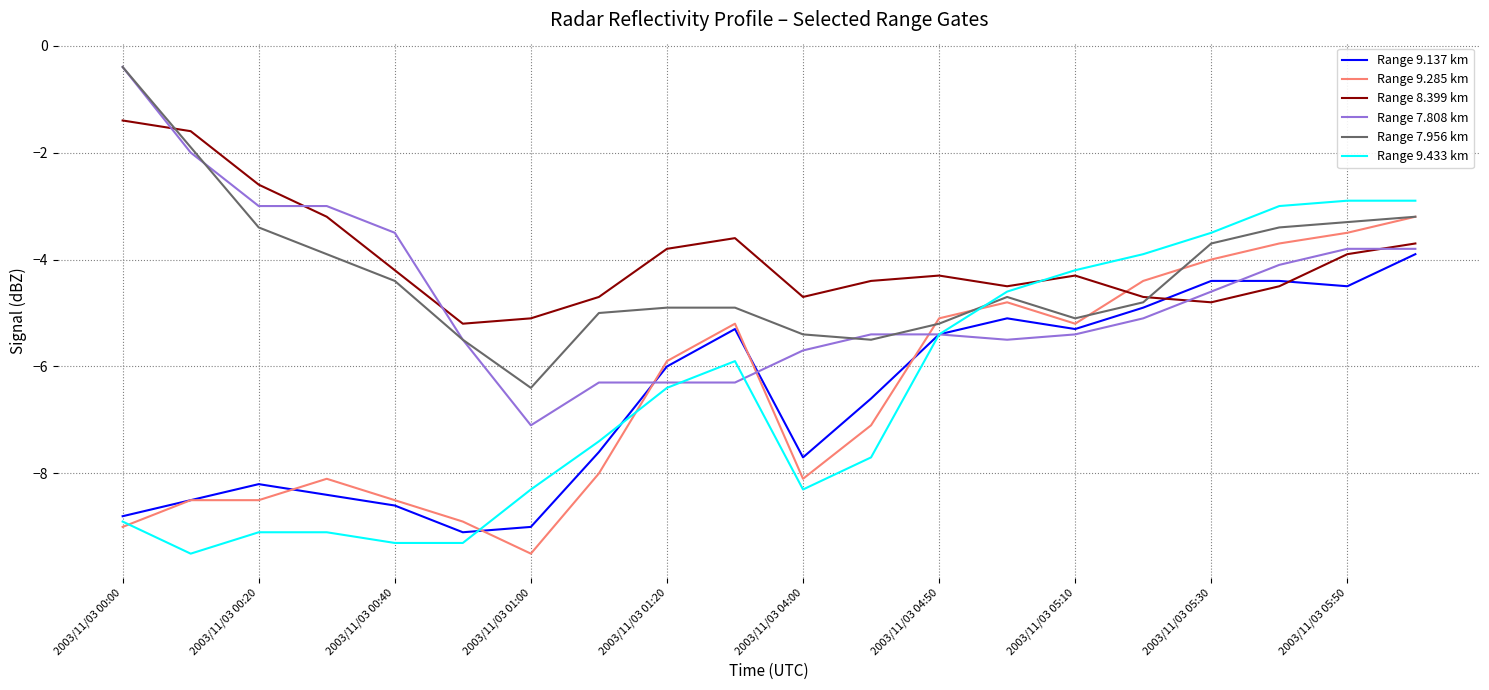

True or false: Range 9.285 km and Range 8.399 km cross at least once.

True